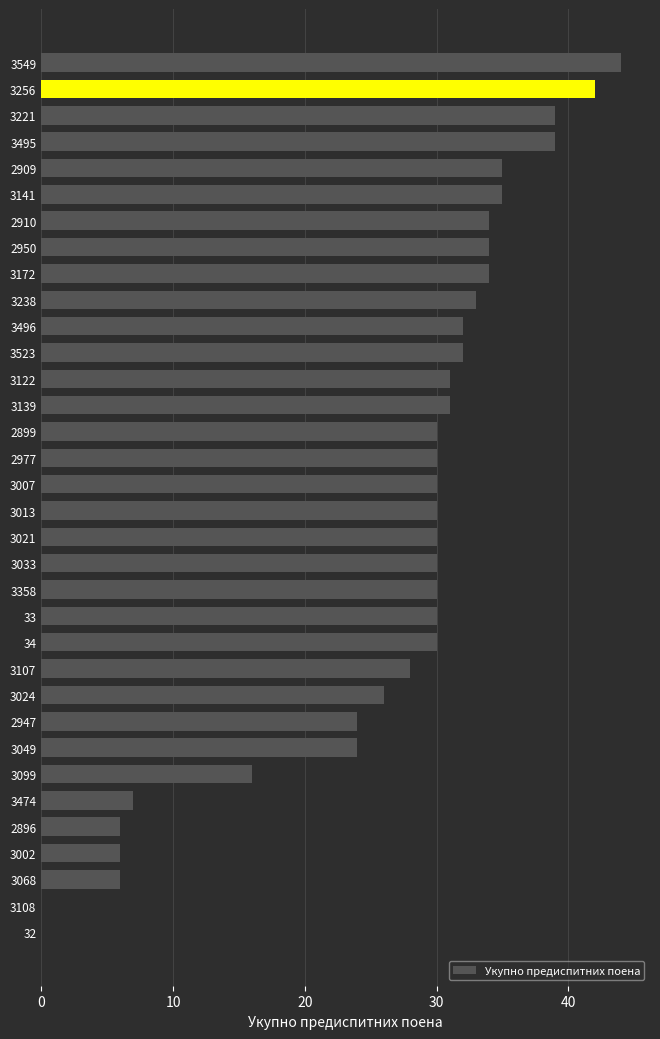

What is the average value?

27